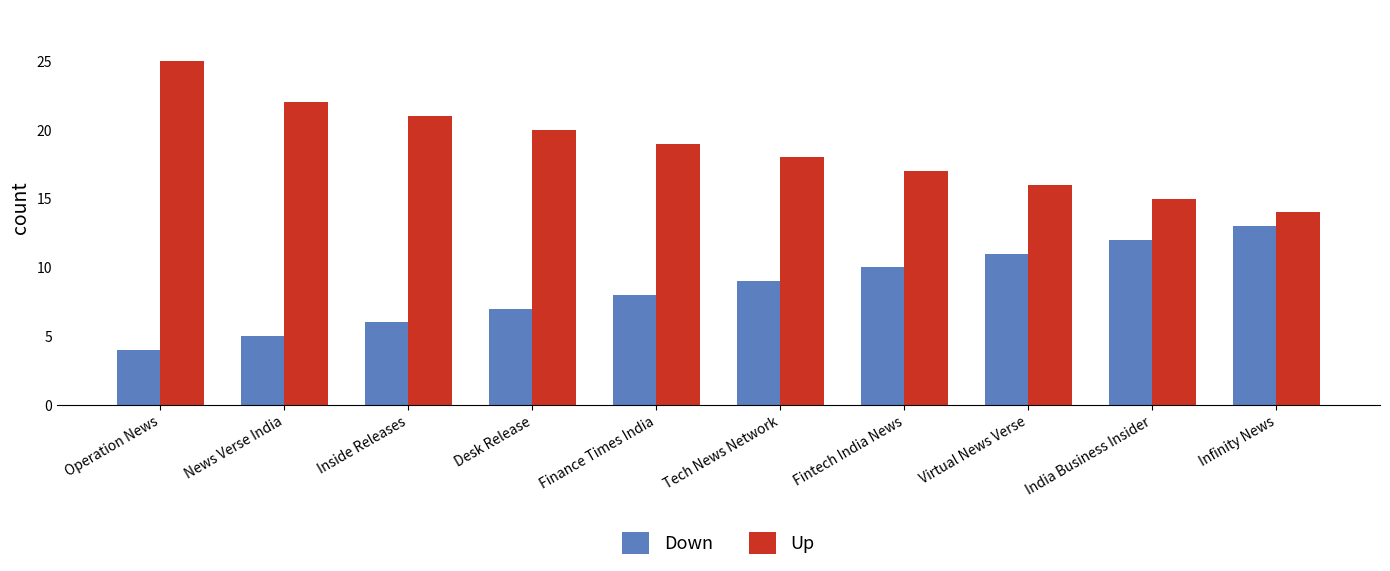

List the series in order of their peak value, highest first.

Up, Down